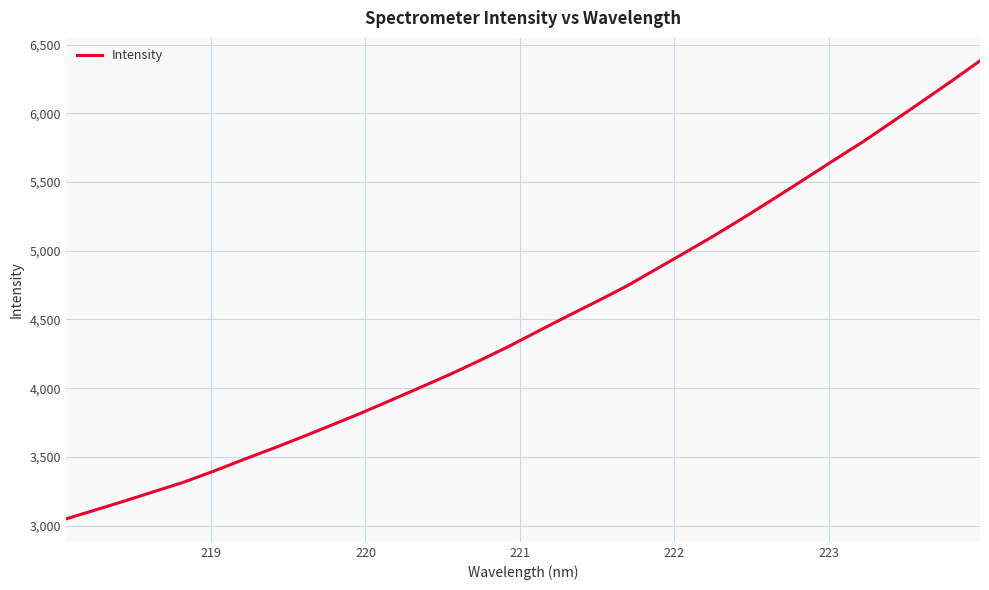

What is the greatest value displayed?

6381.7